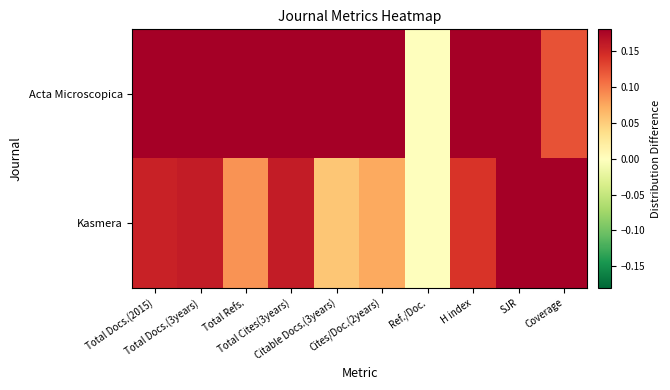

Which has a higher value, Ref./Doc. or Citable Docs.(3years)?

Citable Docs.(3years)